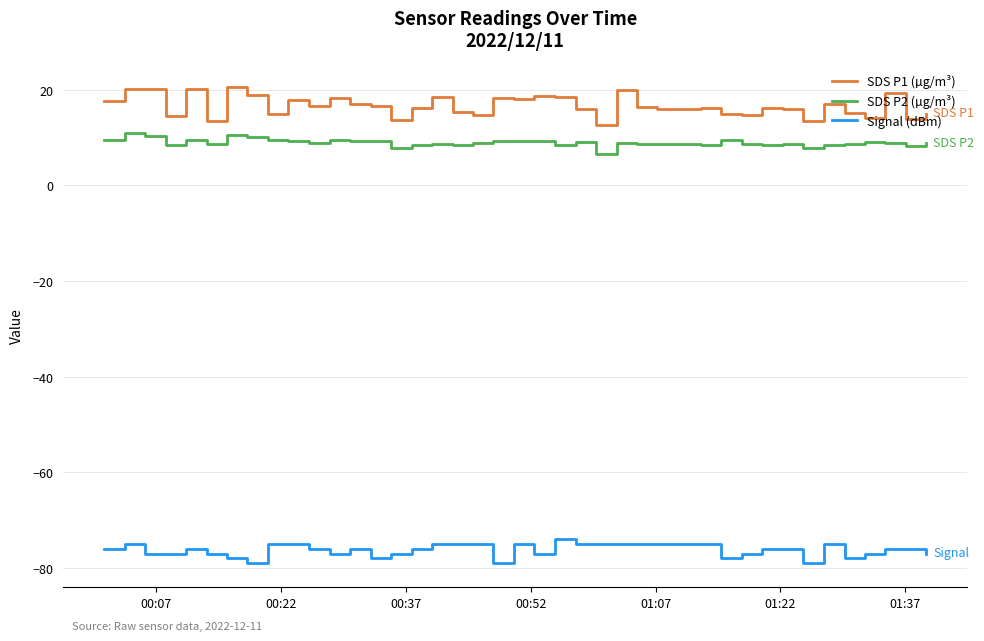

What is the greatest value displayed?

20.6